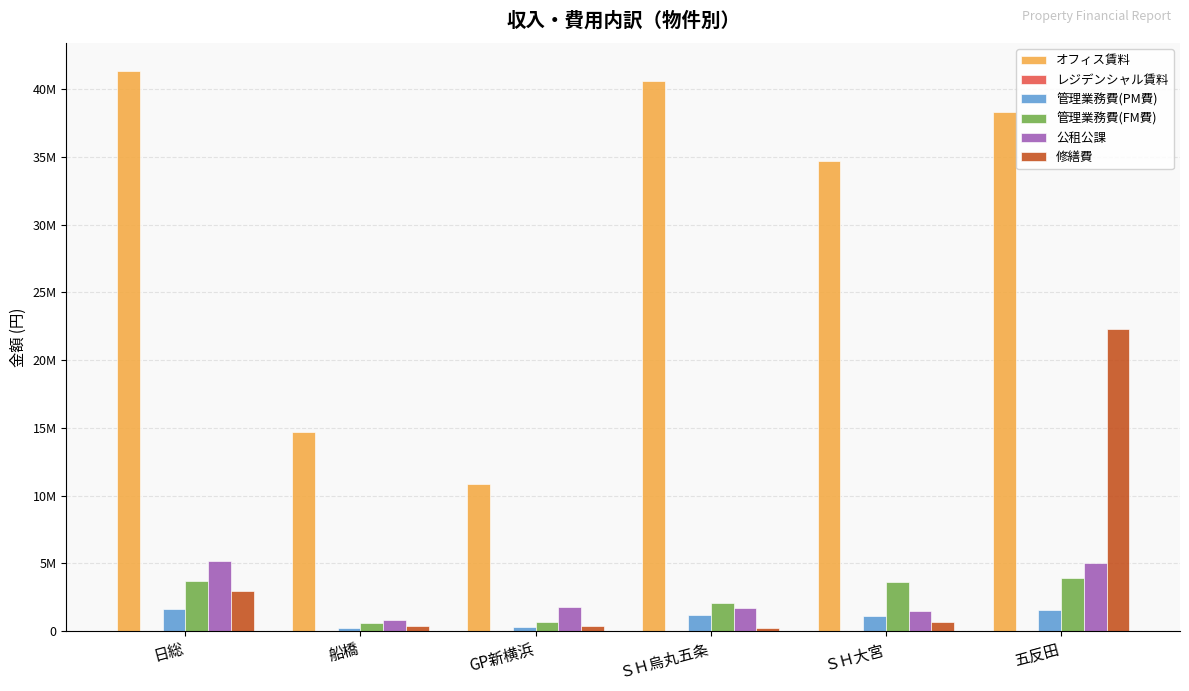

The value of オフィス賃料 at 船橋 is 6829007. True or false?

False